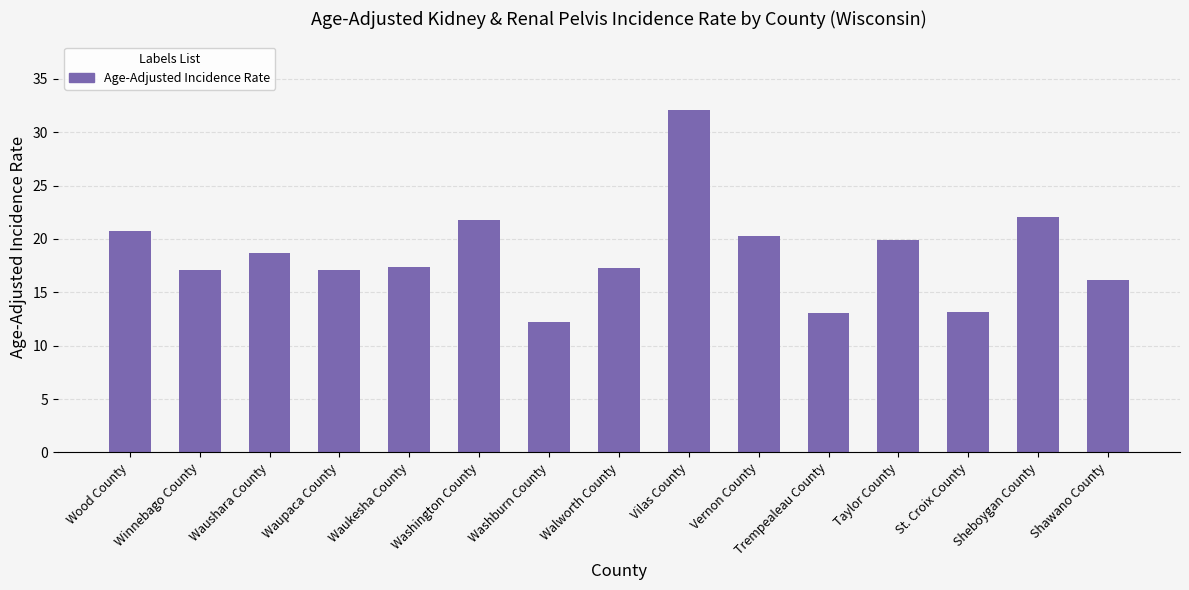

What is the difference between the maximum and second lowest values?

19.0